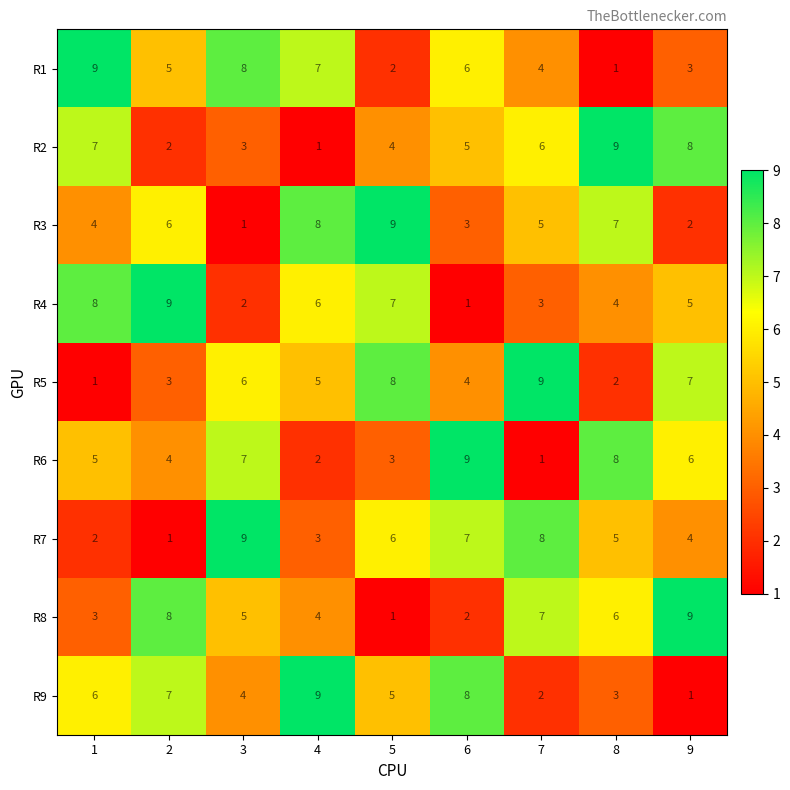

At 2, list the series in order from smallest to largest.

R7, R2, R5, R6, R1, R3, R9, R8, R4